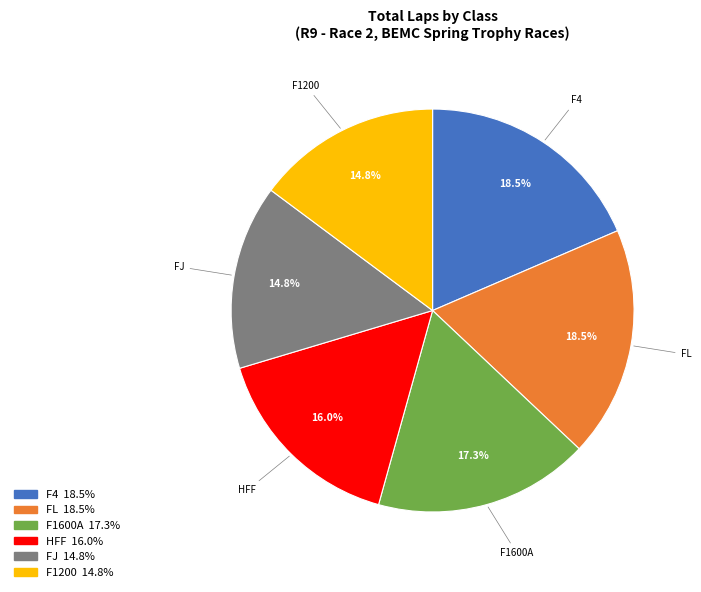

Is there a majority slice in this chart?

No